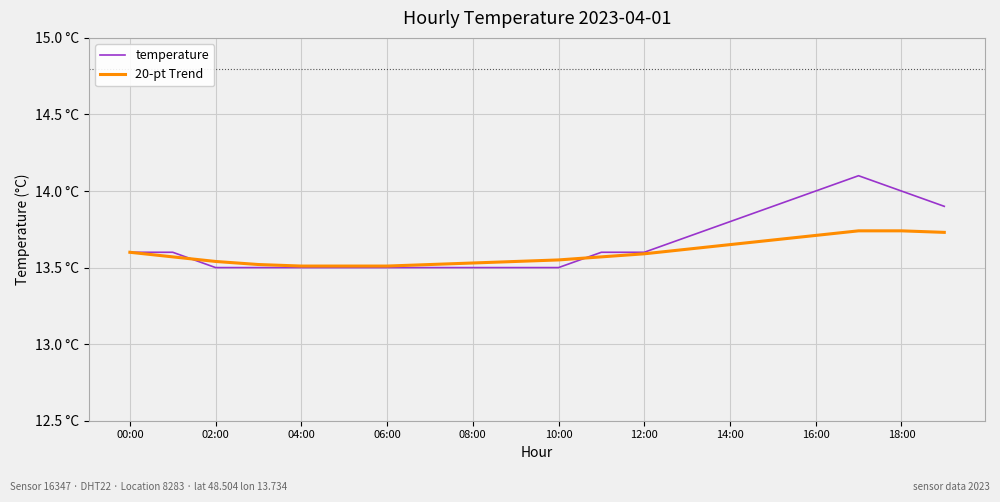

What are all the series names shown in the legend?

temperature, 20-pt Trend